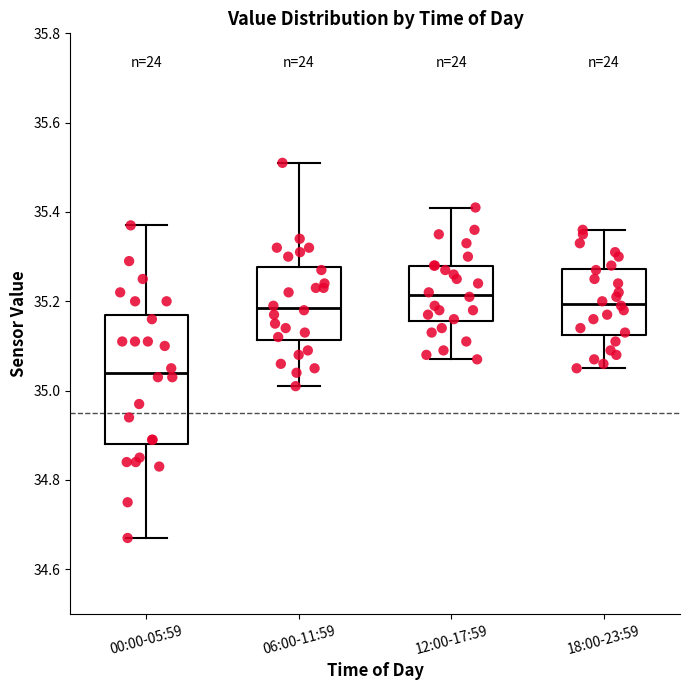

Which box's median line is the lowest?

00:00-05:59